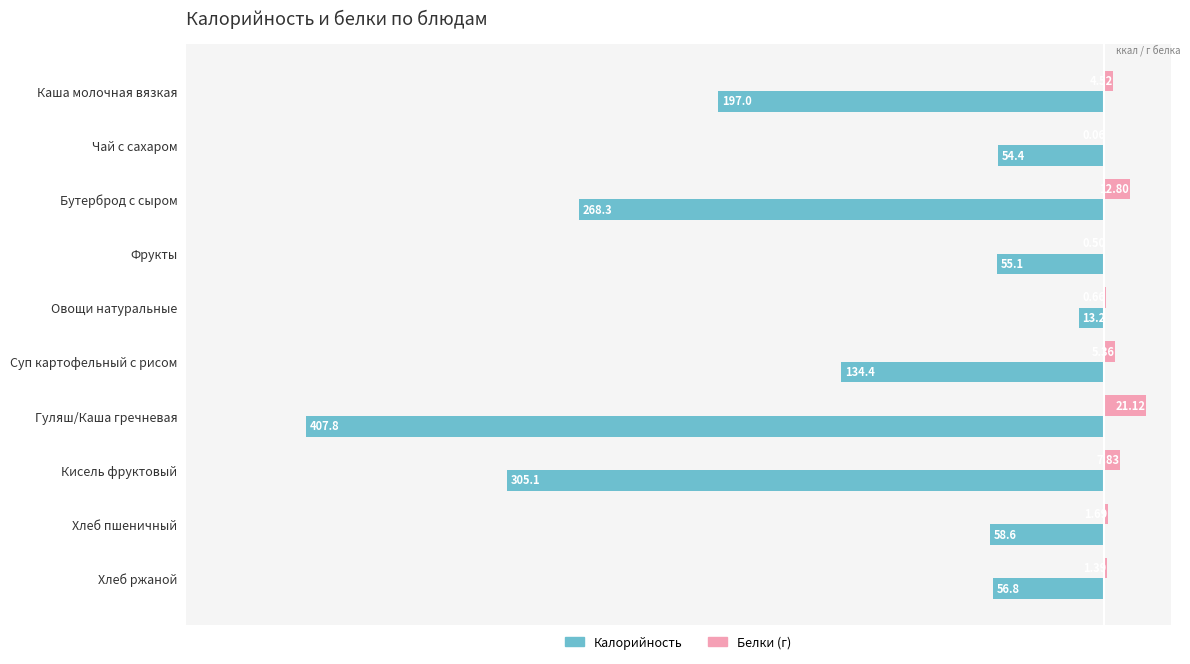

What is the total value across all series at Хлеб пшеничный?

-56.9